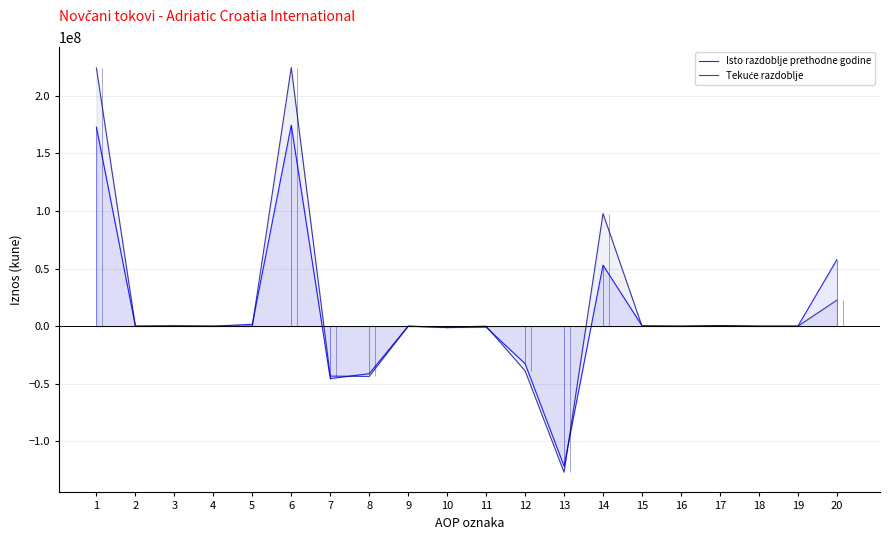

Which series ends up on top after the final intersection of Tekuće razdoblje and Isto razdoblje prethodne godine?

Isto razdoblje prethodne godine